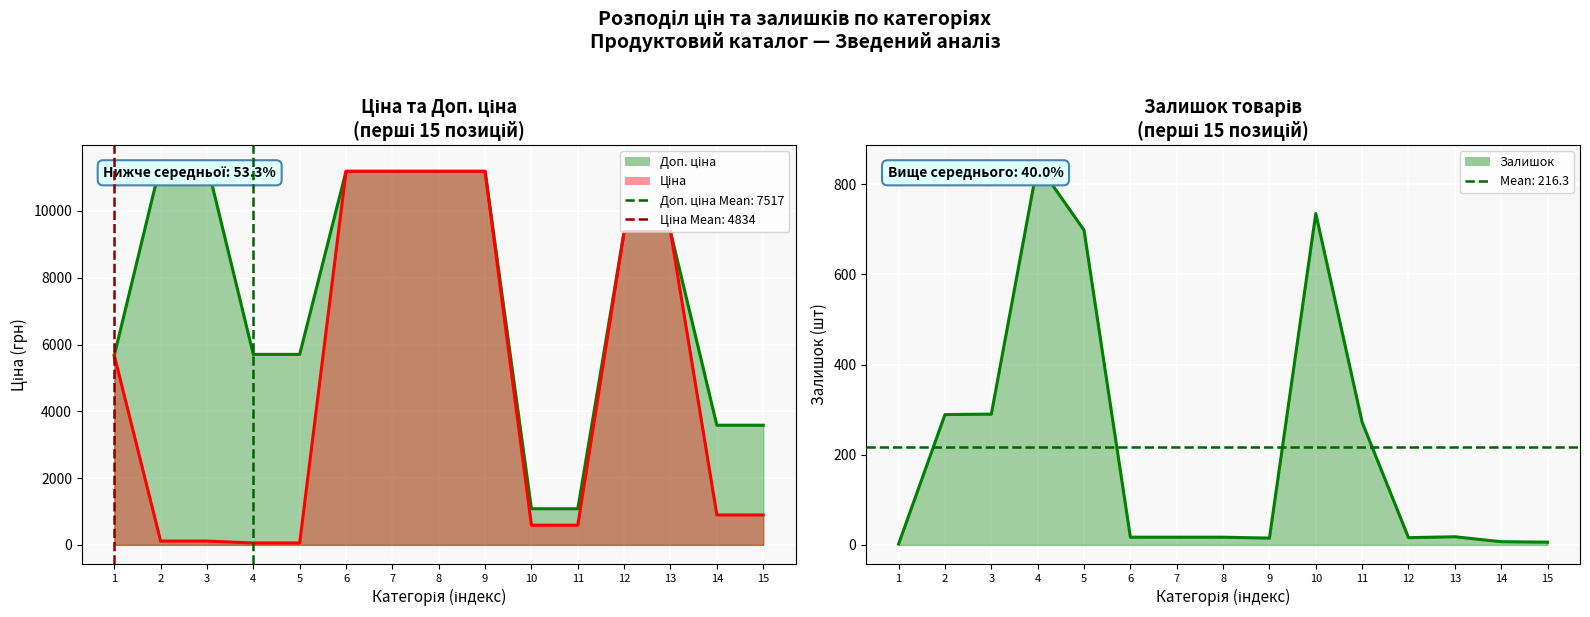

Which label corresponds to the smallest value in the chart?

1